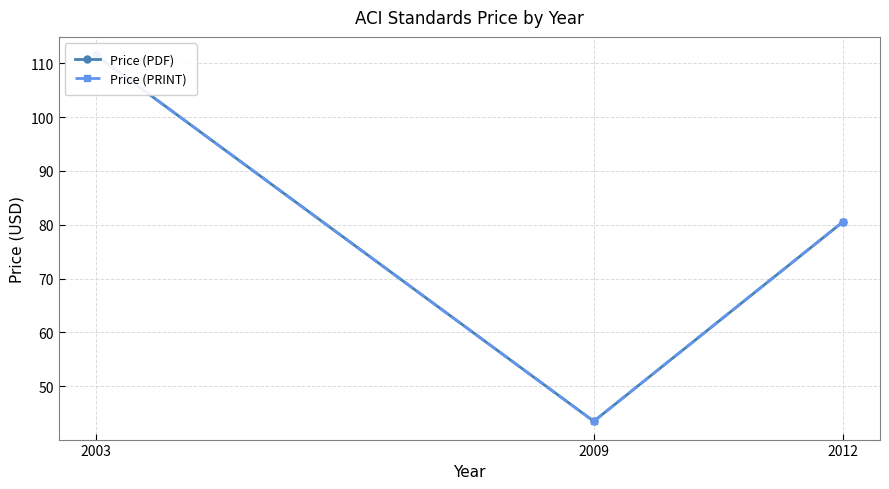

What is the total value across all series at 2003?

223.0